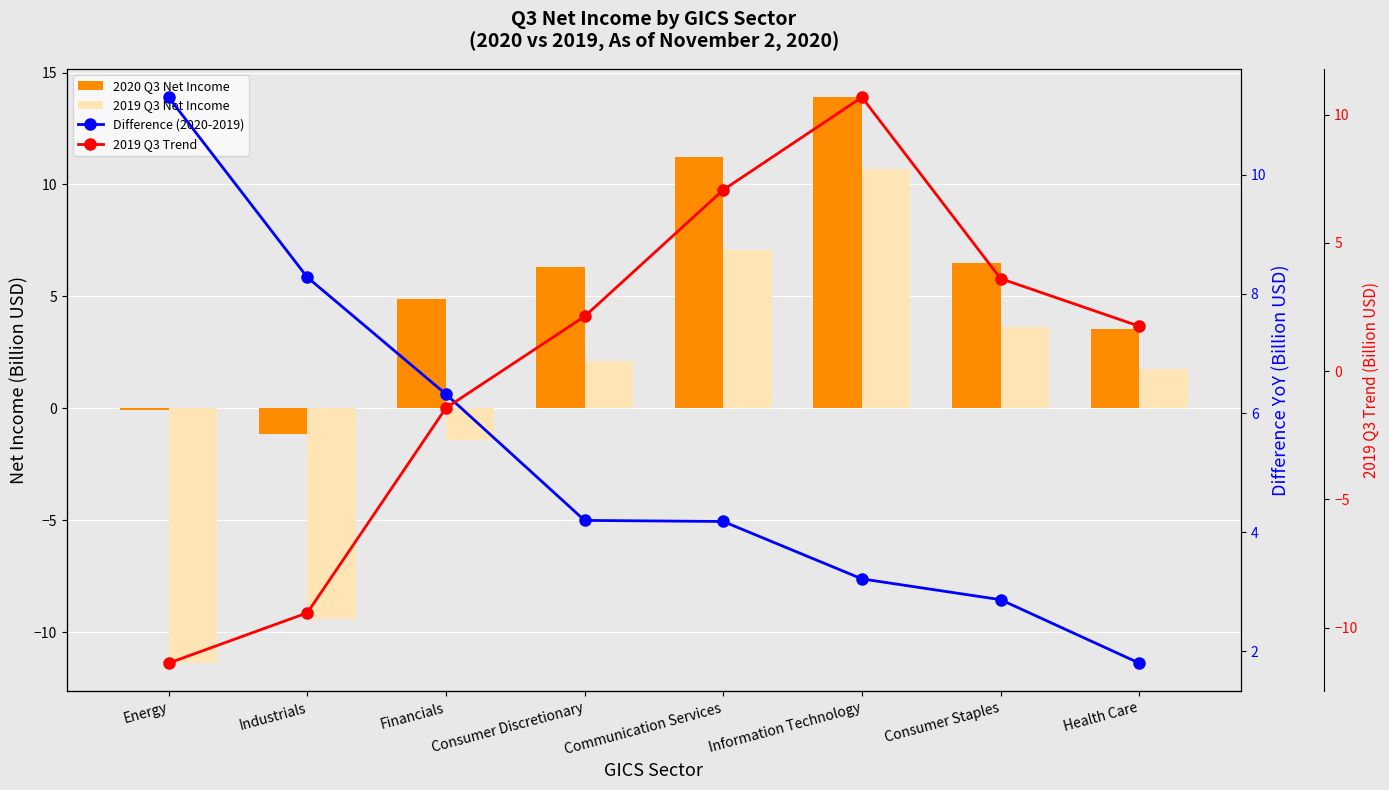

At how many categories does at least one series exceed 4?

7